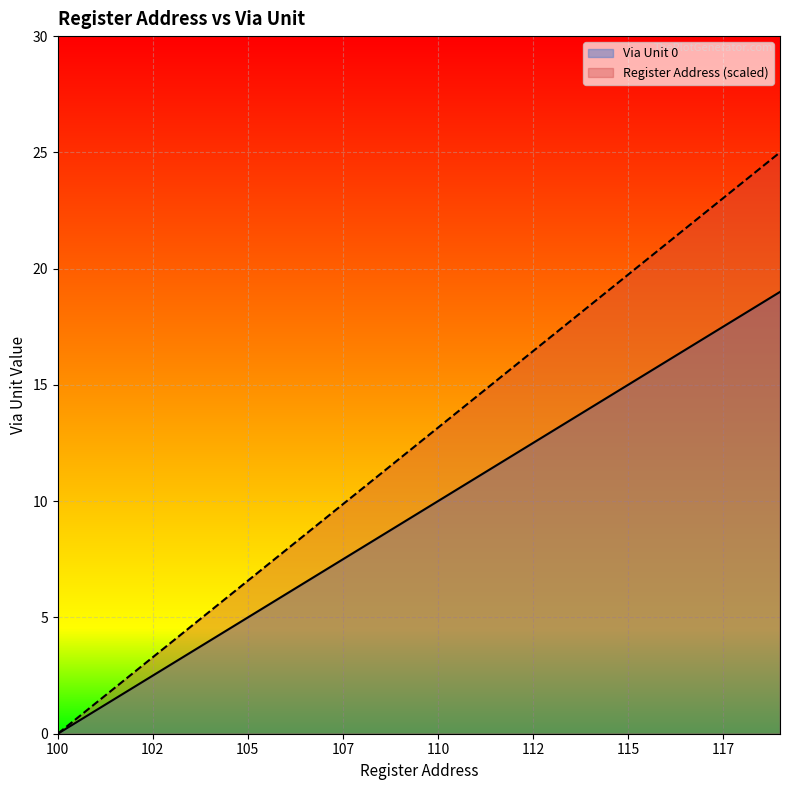

Reading left to right, extract all data points from this chart.

Via Unit 0: 0.0	1.0	2.0	3.0	4.0	5.0	6.0	7.0	8.0	9.0	10.0	11.0	12.0	13.0	14.0	15.0	16.0	17.0	18.0	19.0
Register Address: 0.0	1.3	2.6	3.9	5.3	6.6	7.9	9.2	10.5	11.8	13.2	14.5	15.8	17.1	18.4	19.7	21.1	22.4	23.7	25.0